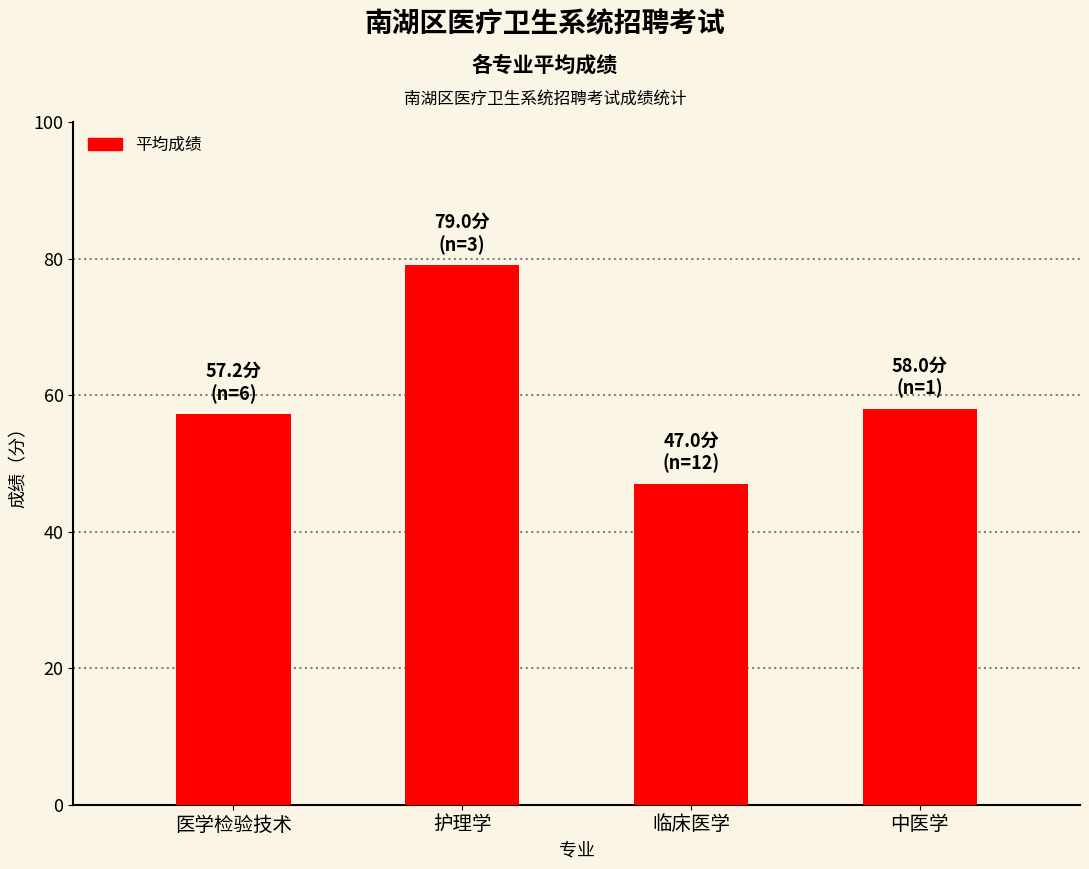

Approximately how many times larger is the value at 中医学 compared to 护理学?

0.7